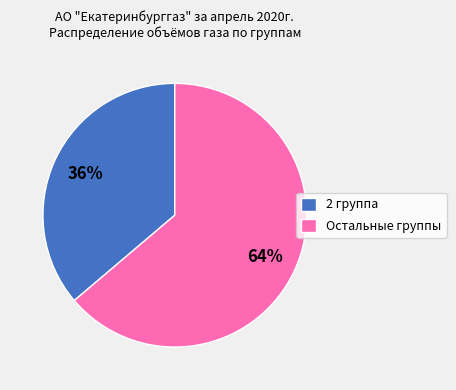

True or false: 2 группа accounts for 30% of the total.

False